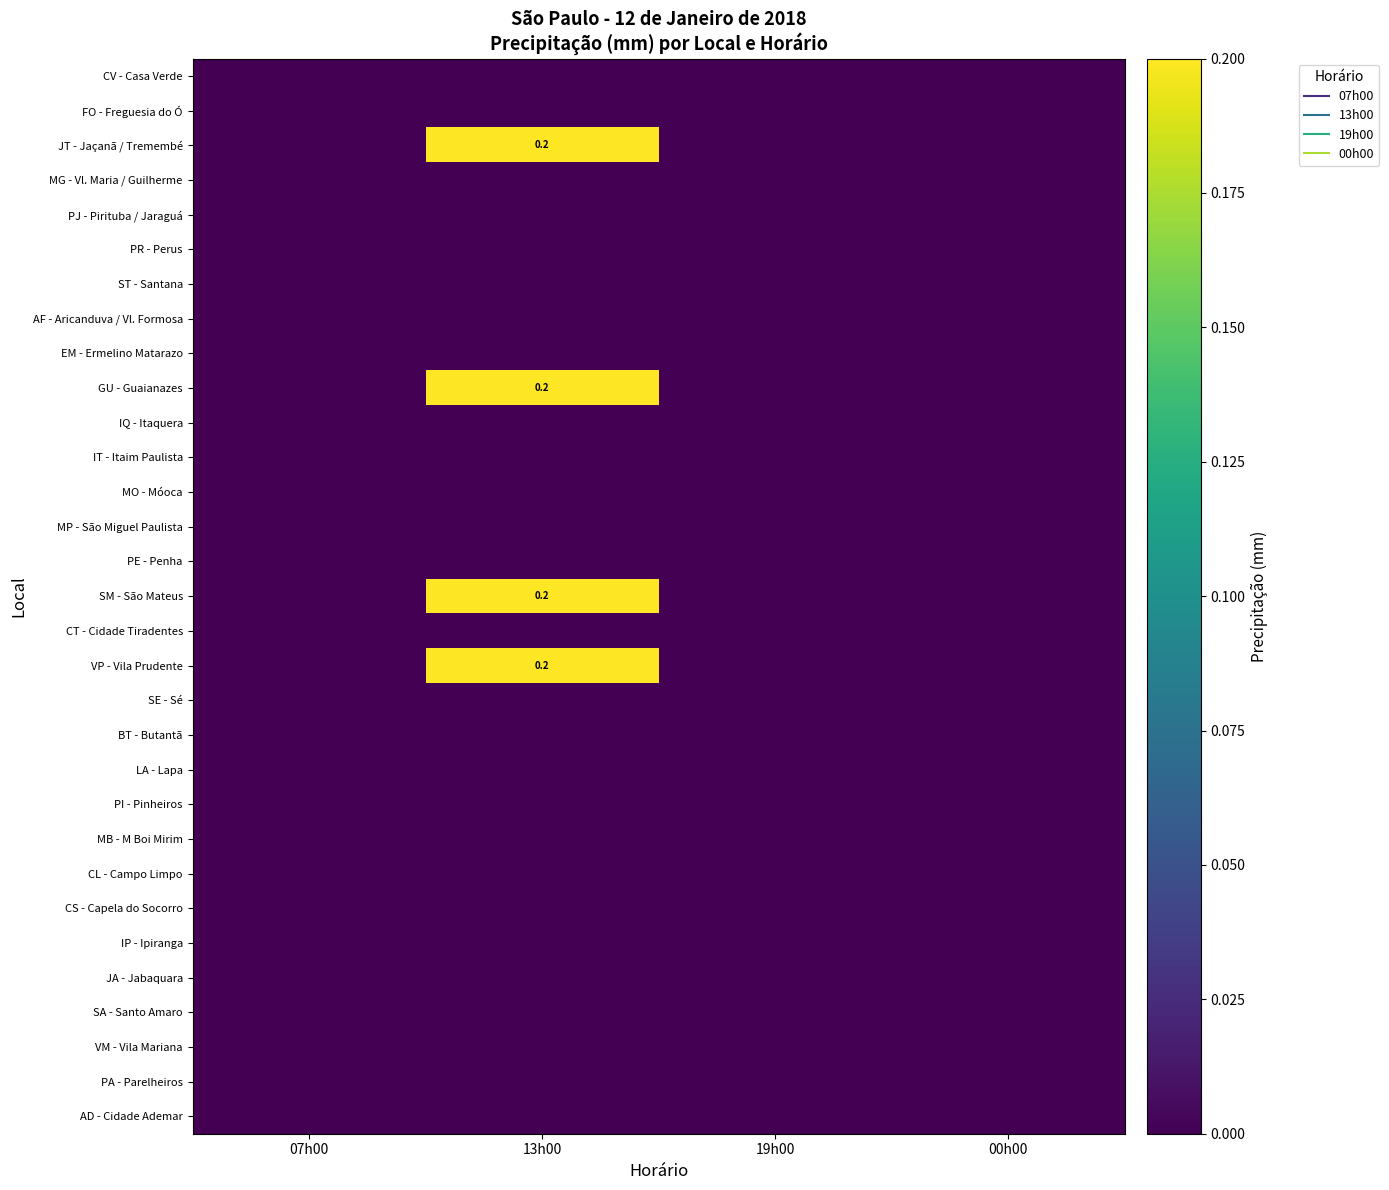

At how many categories does at least one series exceed 0?

1